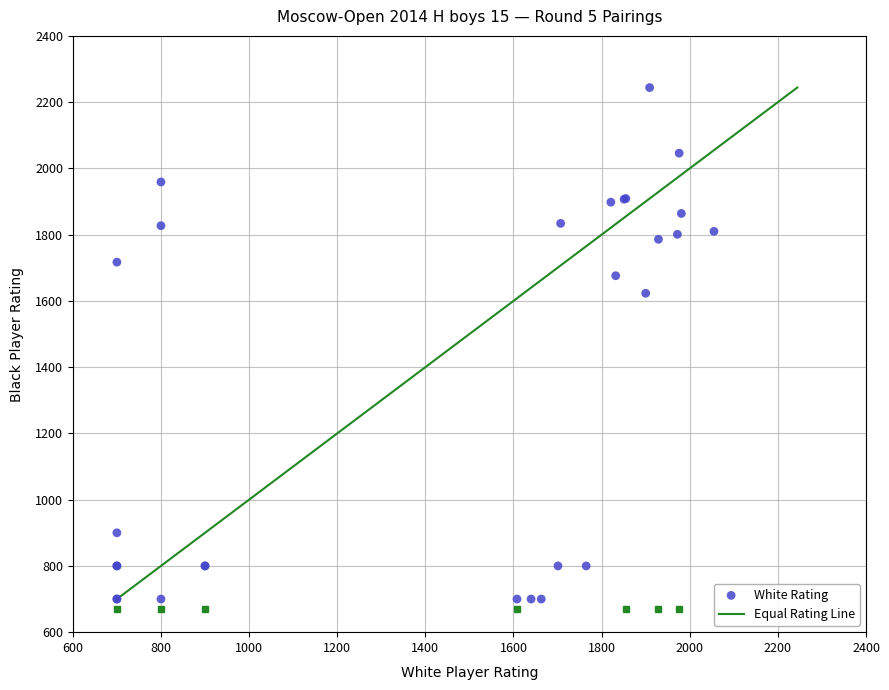

What Y value in the scatter plot is closest to 1472?

1623